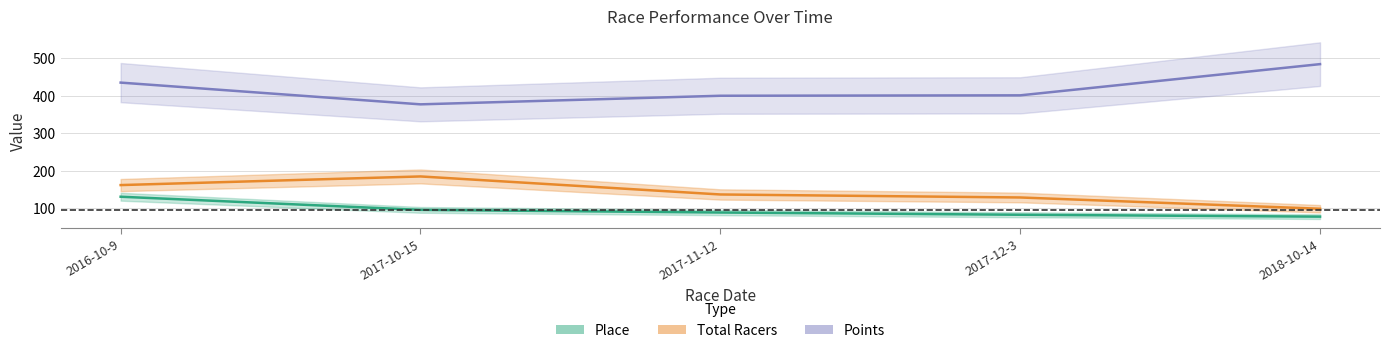

What is the minimum value shown in the chart?

78.0